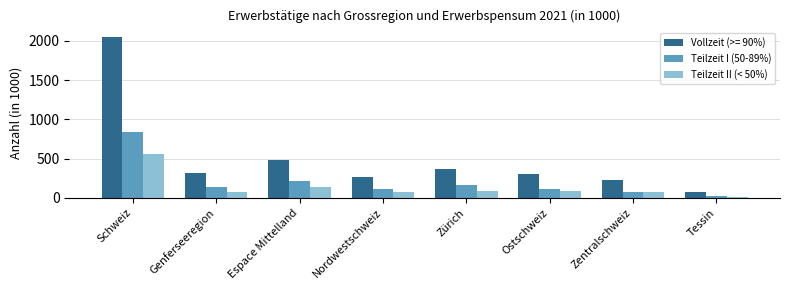

What is the label of the 1st bar from the left?

Schweiz